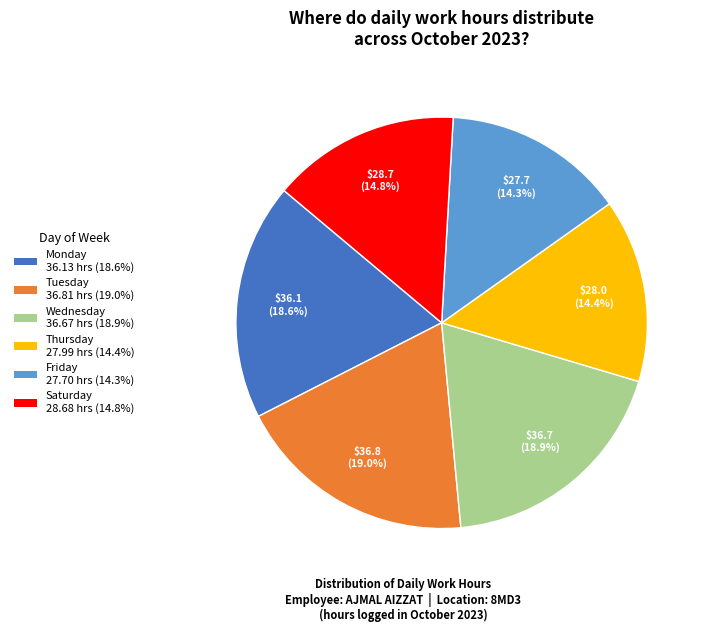

Do Wednesday 36.67 hrs (18.9%) and Tuesday 36.81 hrs (19.0%) together represent more than half of the pie?

No